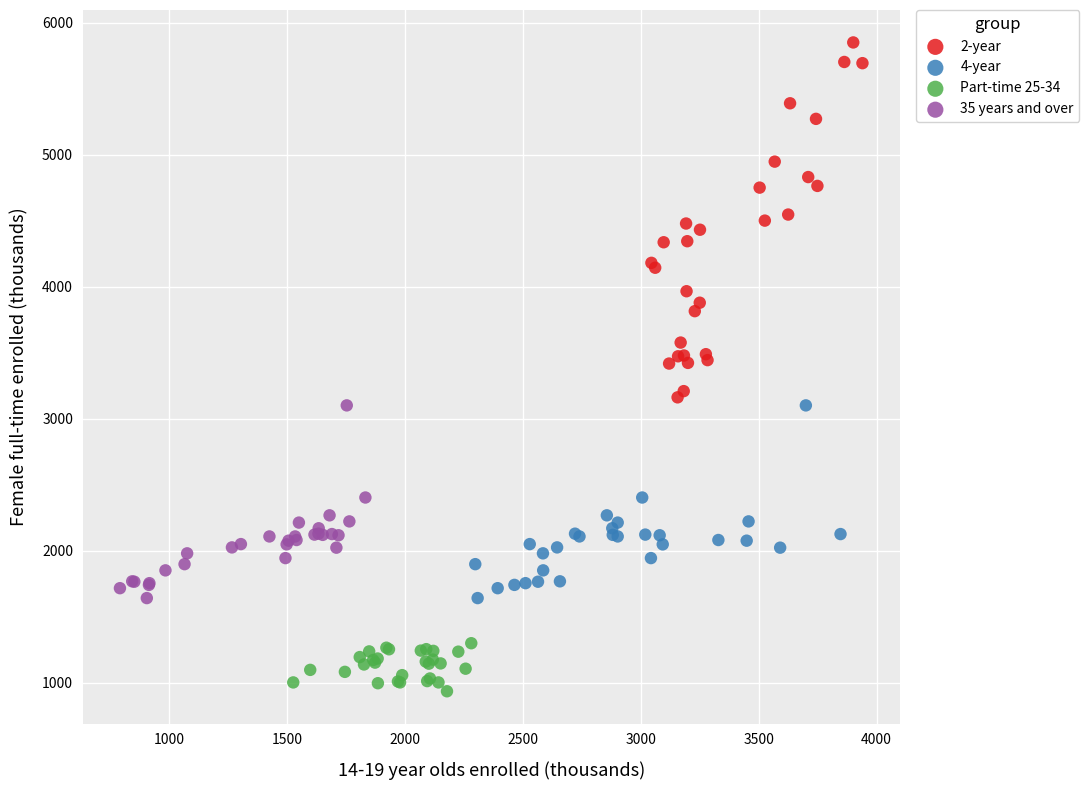

Which series reaches the minimum Y coordinate?

Part-time 25-34